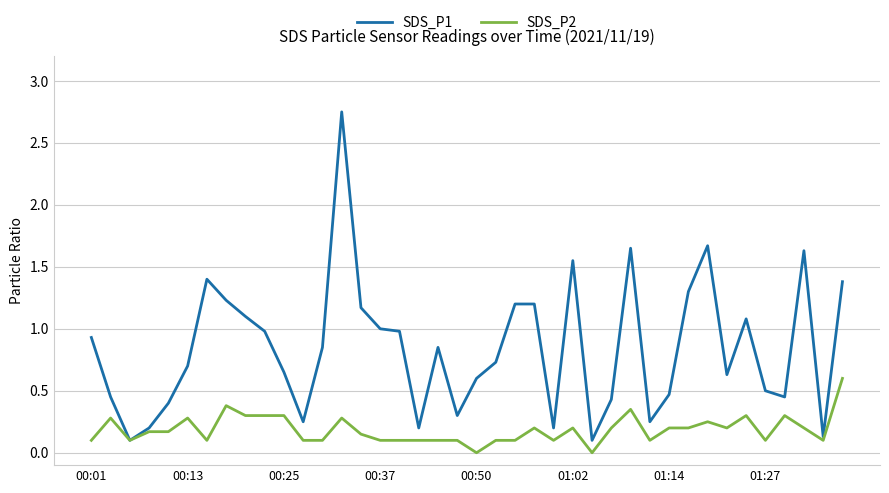

What is the highest value of the SDS_P2 series?

0.6